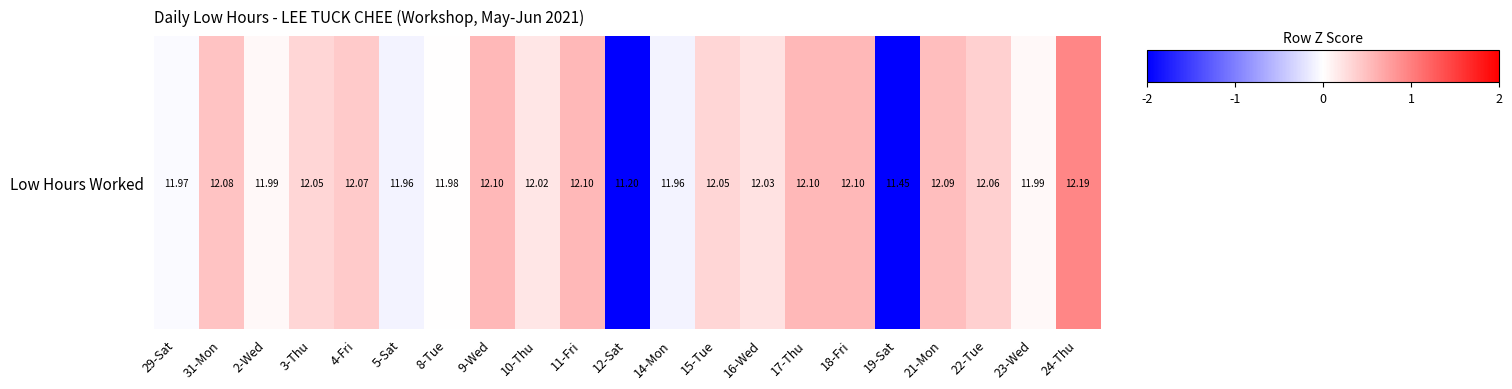

Is it true that the value at 19-Sat is -2.4?

True